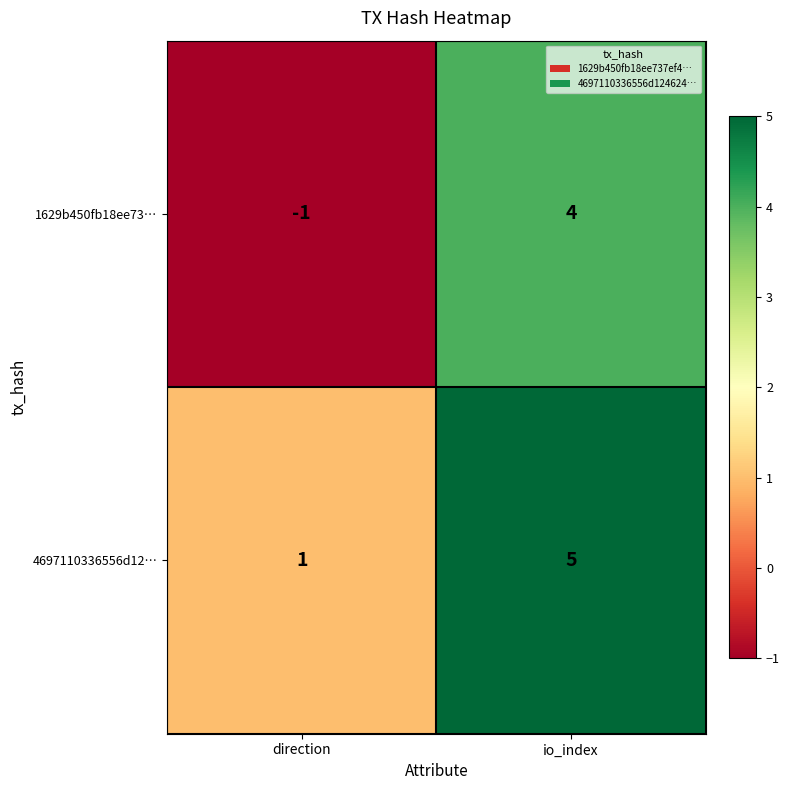

What is the total value across all series at io_index?

9